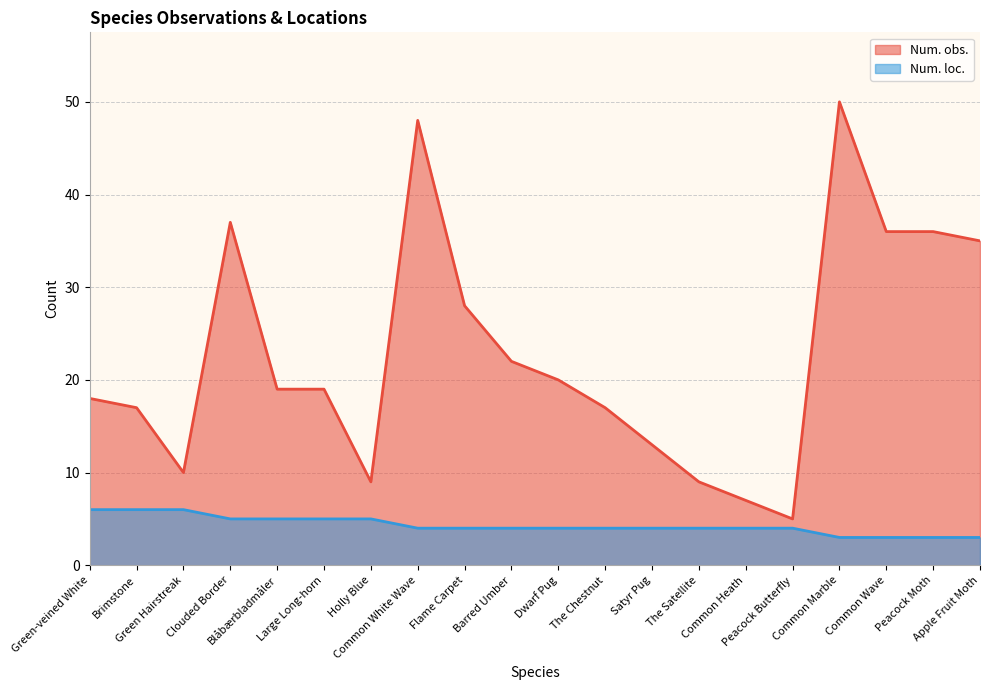

What is the difference between the Num. obs. values at Flame Carpet and Peacock Moth?

8